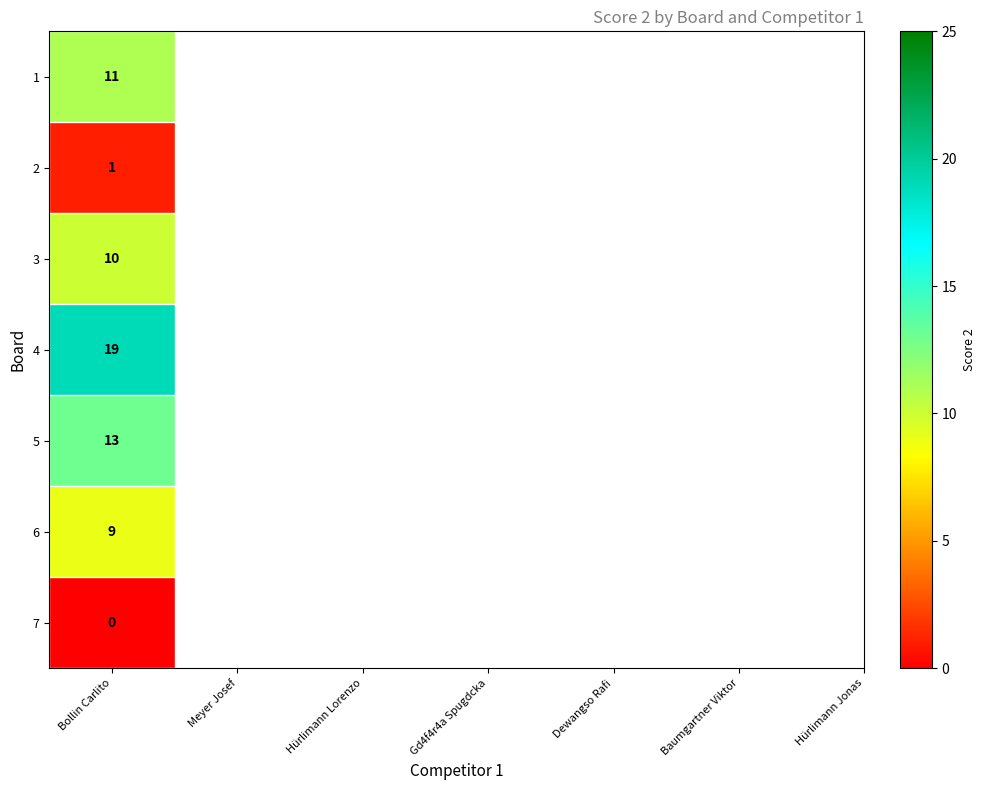

True or false: the data shows 5 at 4.

False